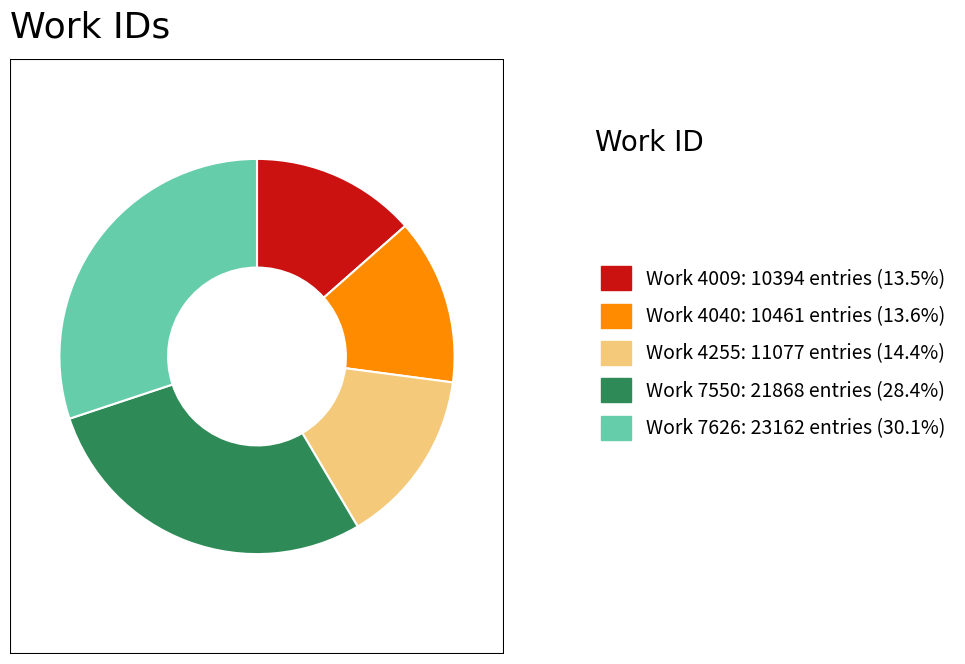

How many slices are in this pie chart?

5